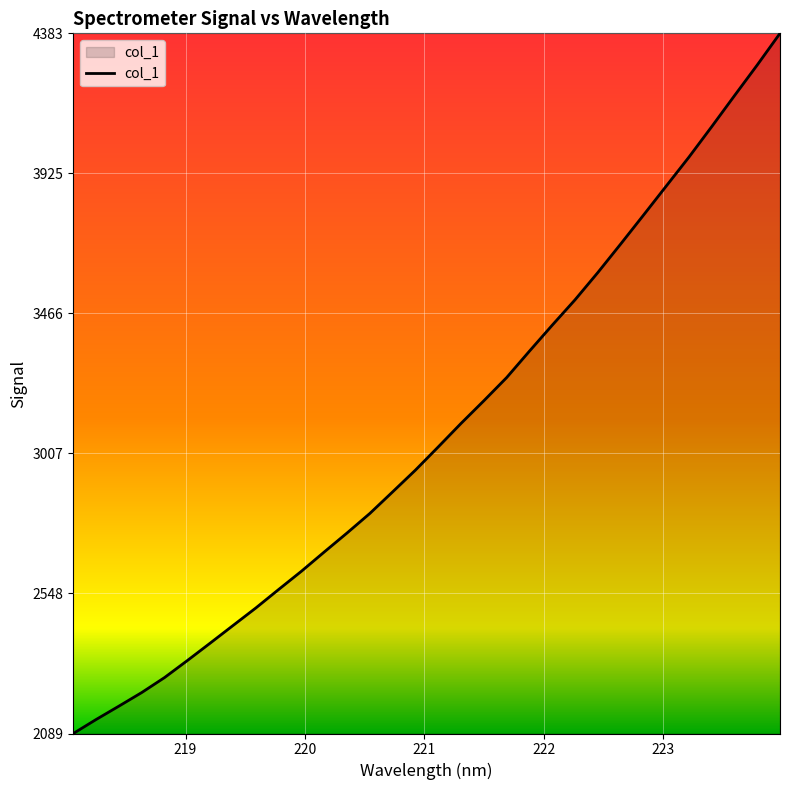

What is the maximum value shown in the chart?

4383.4